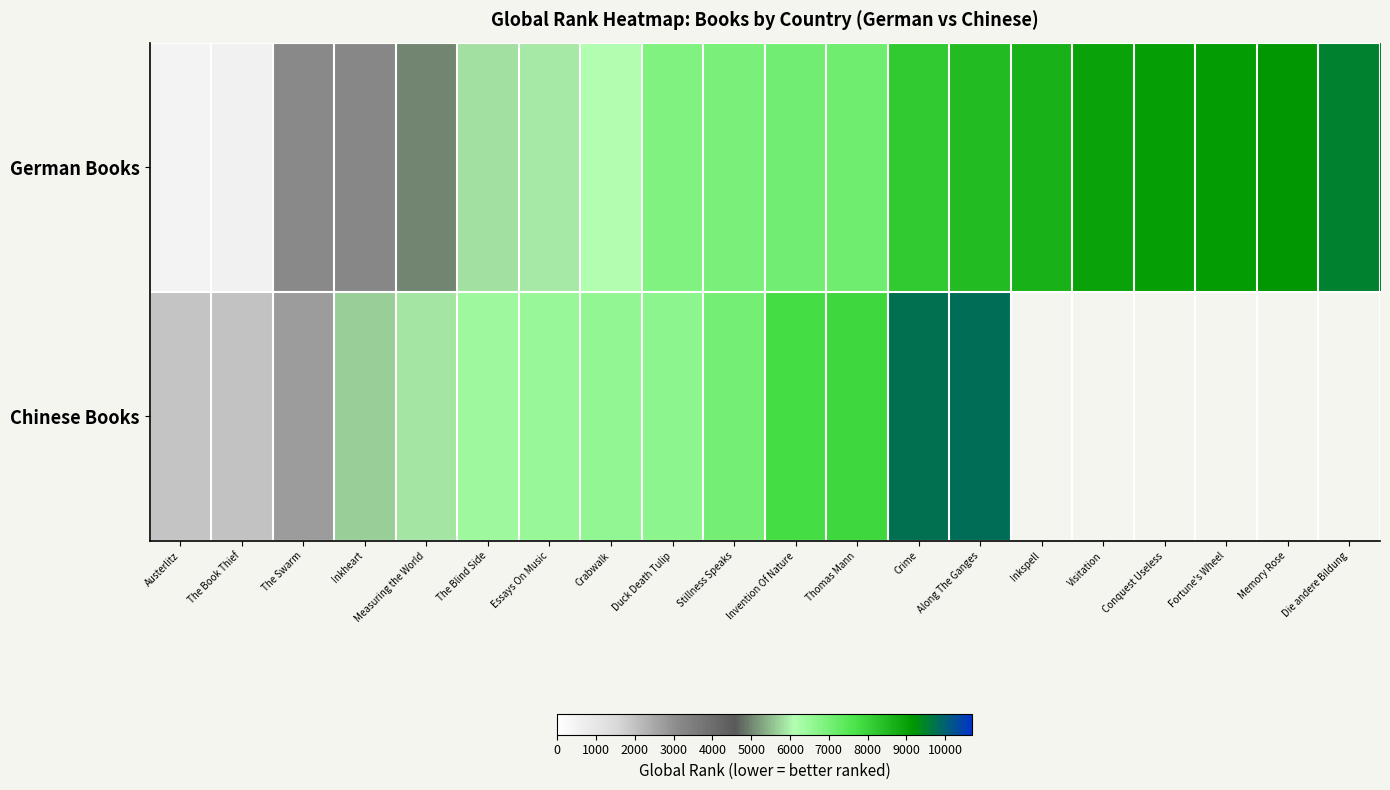

Is the value of German Books at Duck Death Tulip greater than the value of Chinese Books at Inkheart?

Yes